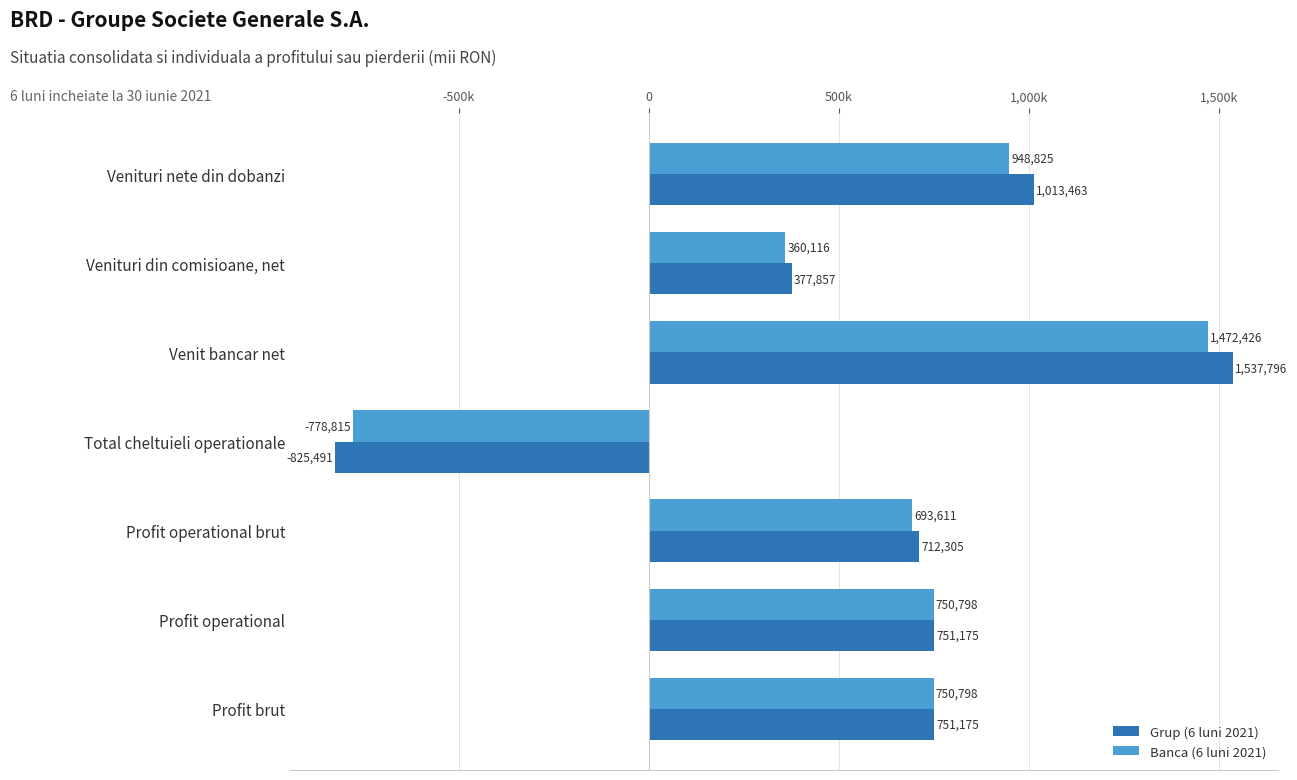

What are all the series names shown in the legend?

Grup (6 luni 2021), Banca (6 luni 2021)